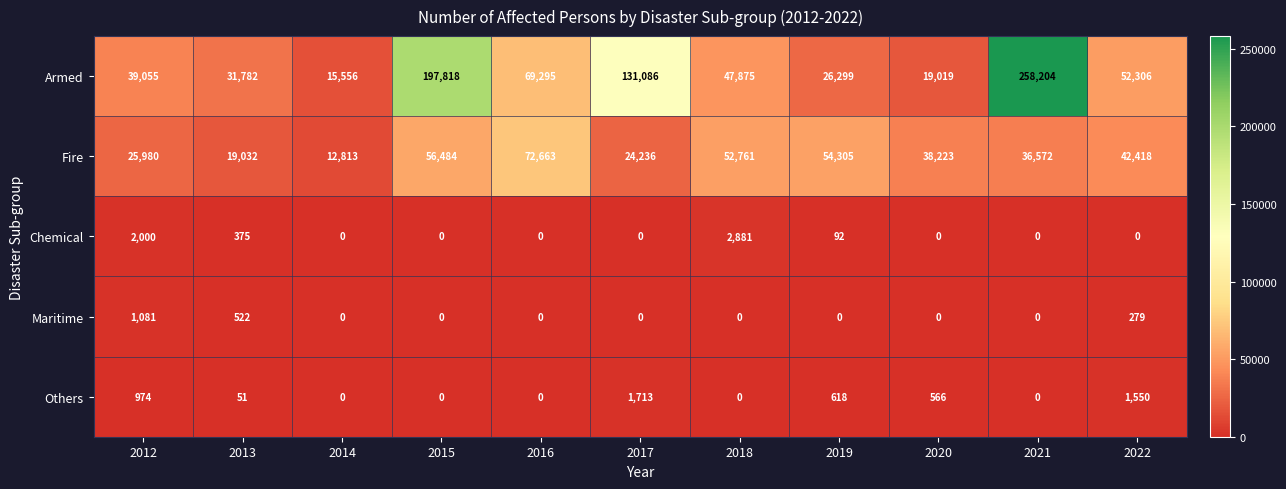

Which series has the largest range (max minus min)?

Armed